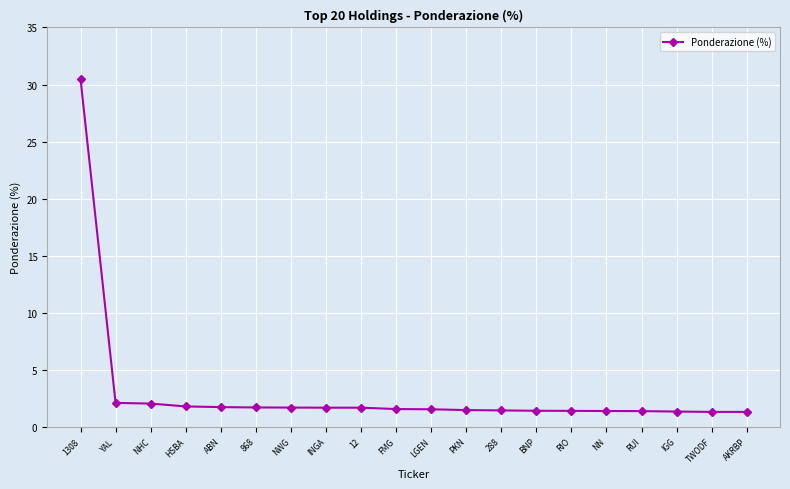

What position from the right is RIO?

6